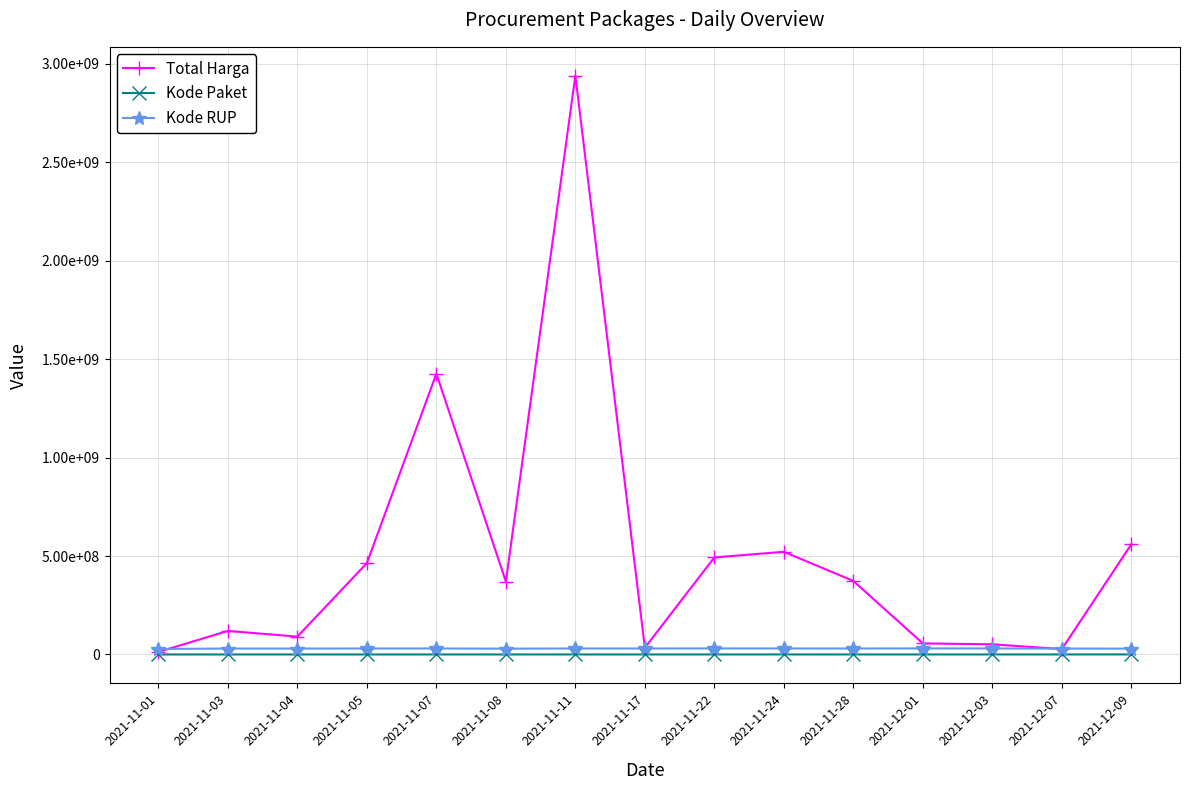

Which series has the largest total across all categories?

Total Harga